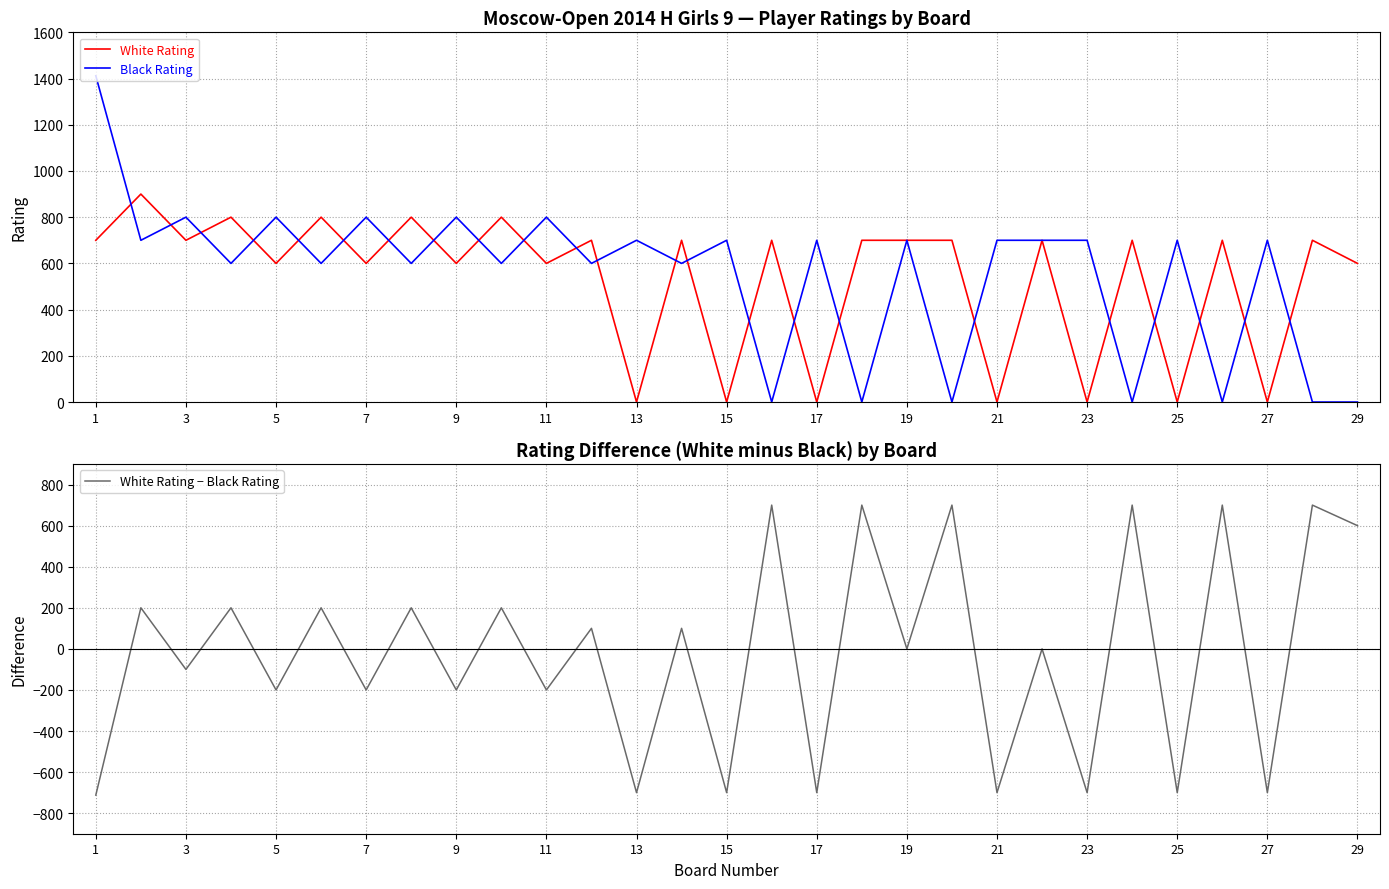

Reading left to right, extract all data points from this chart.

White Rating: 700	900	700	800	600	800	600	800	600	800	600	700	0	700	0	700	0	700	700	700	0	700	0	700	0	700	0	700	600
Black Rating: 1412	700	800	600	800	600	800	600	800	600	800	600	700	600	700	0	700	0	700	0	700	700	700	0	700	0	700	0	0
White Rating − Black Rating: -712	200	-100	200	-200	200	-200	200	-200	200	-200	100	-700	100	-700	700	-700	700	0	700	-700	0	-700	700	-700	700	-700	700	600